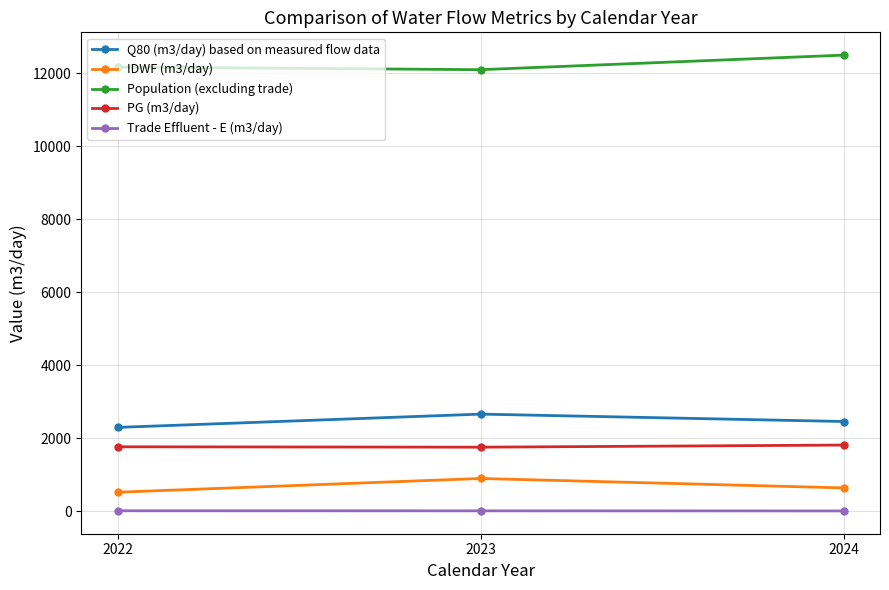

What is the value of the IDWF (m3/day) point at the 3rd from the left?

638.4